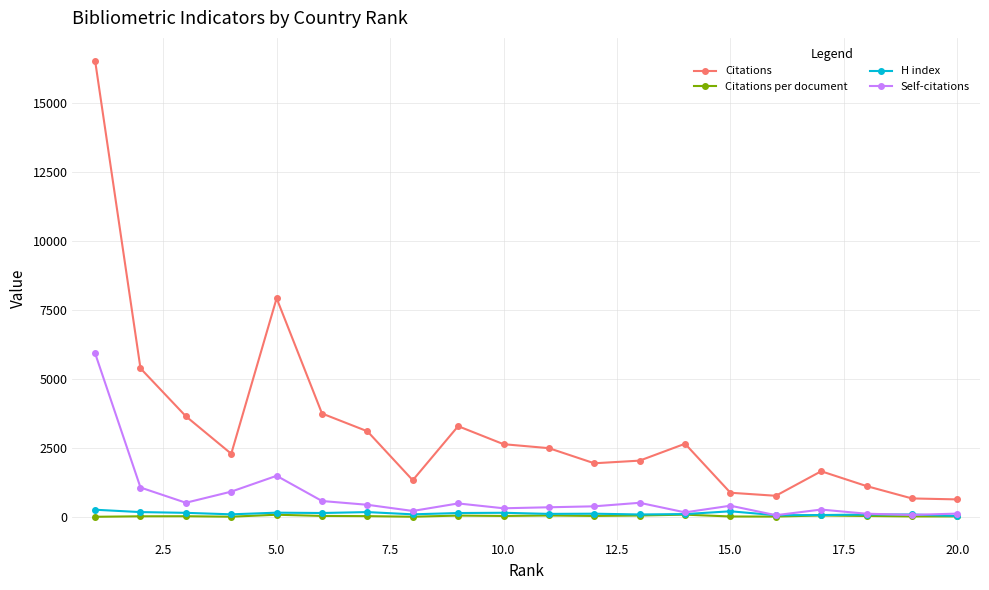

True or false: Citations and Citations per document intersect in this chart.

False